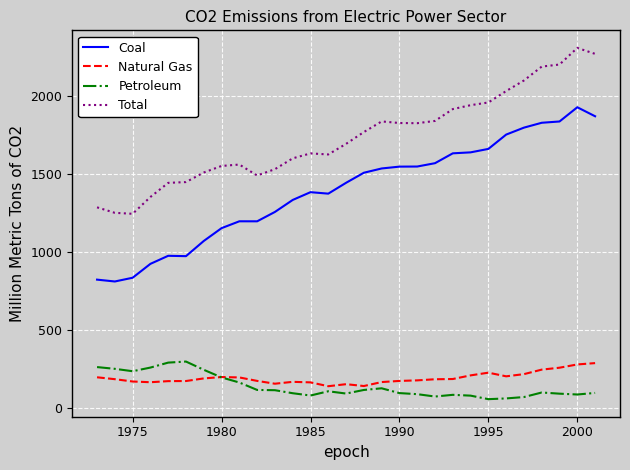

True or false: Coal and Natural Gas cross at least once.

False